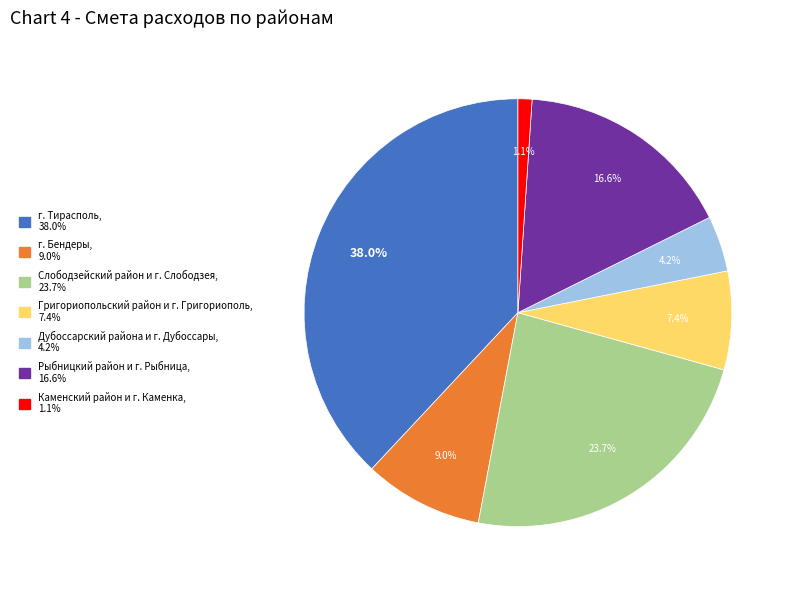

What is the ratio of the value at Слободзейский район и г. Слободзея to the value at г. Тирасполь?

0.6